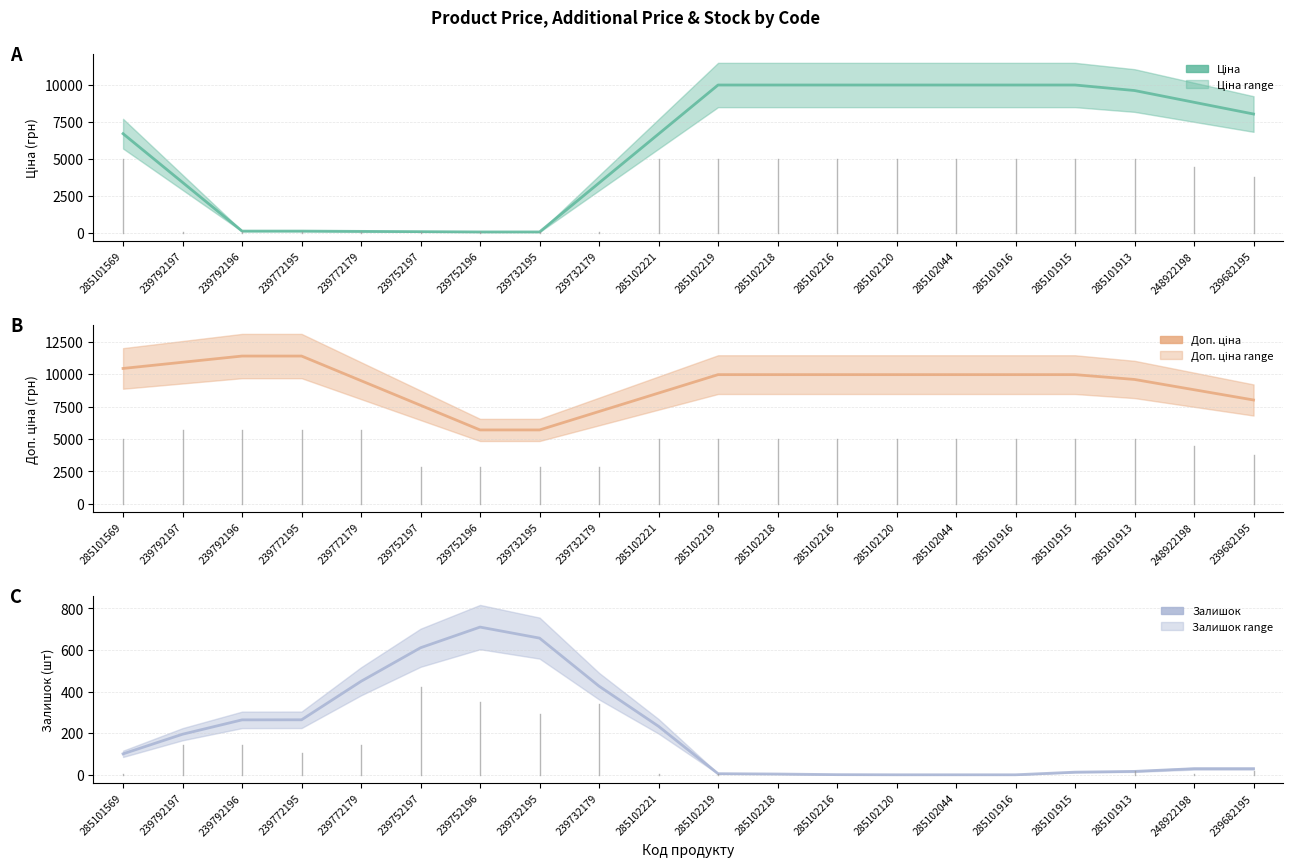

True or false: Доп. ціна and Залишок intersect in this chart.

False